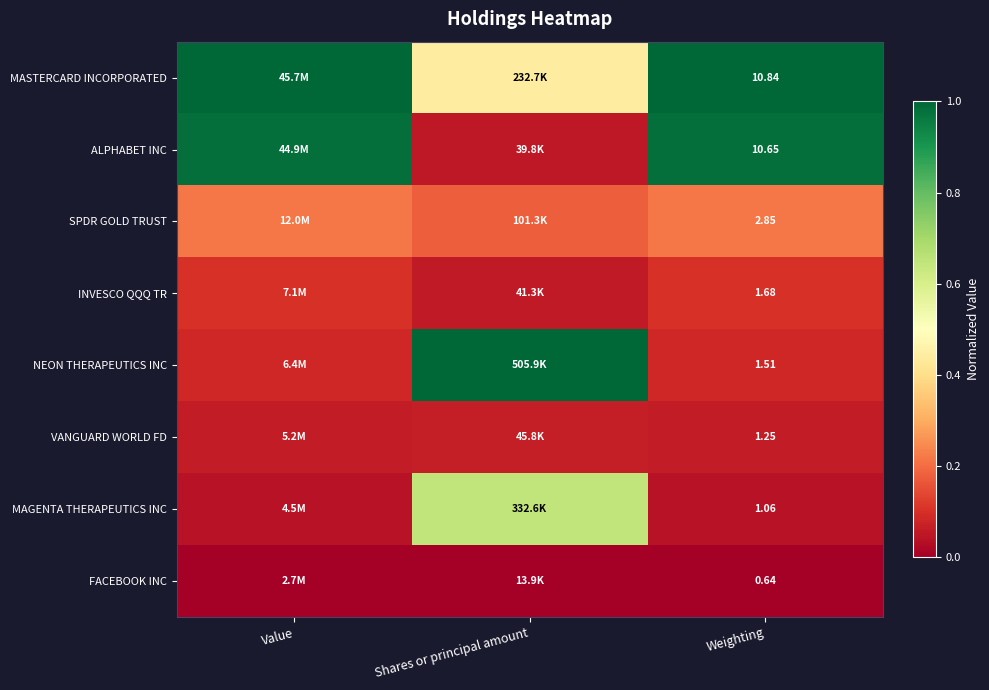

Is the value of FACEBOOK INC at Shares or principal amount greater than the value of ALPHABET INC at Shares or principal amount?

No